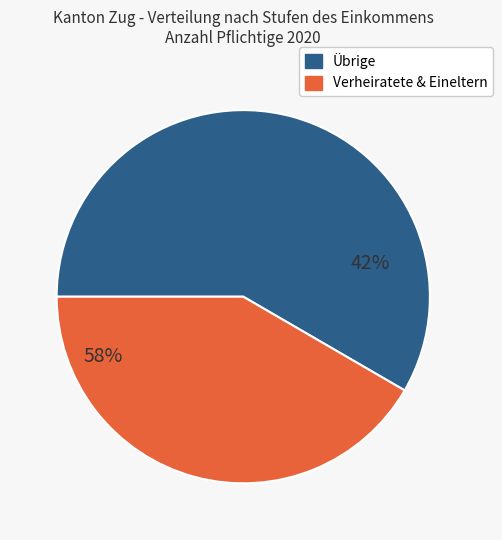

Which series has the largest range (max minus min)?

Verheiratete